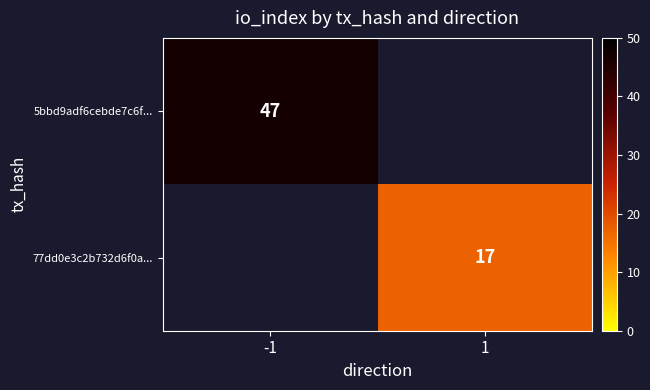

The 5bbd9adf6cebde7c6f... series shows 66.3 at -1. True or false?

False